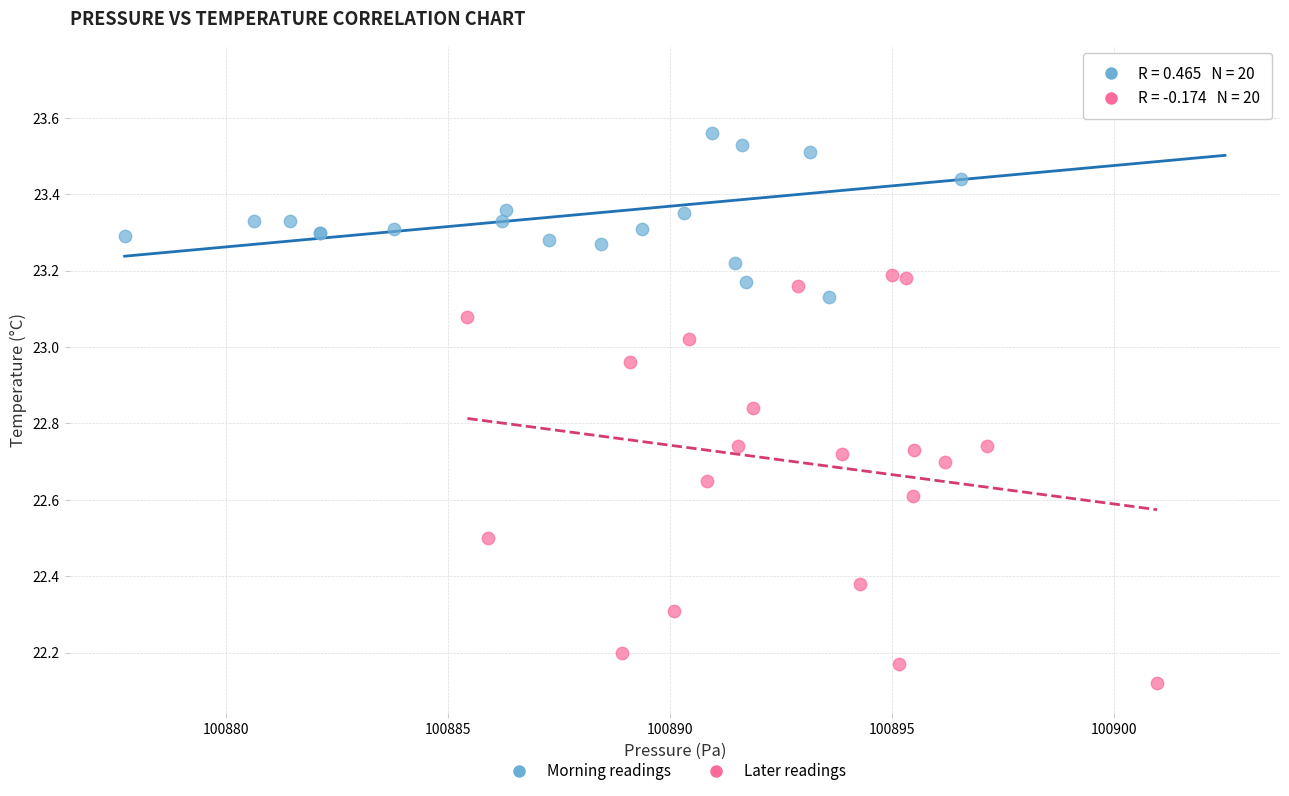

Which series reaches the maximum Y coordinate?

Morning readings